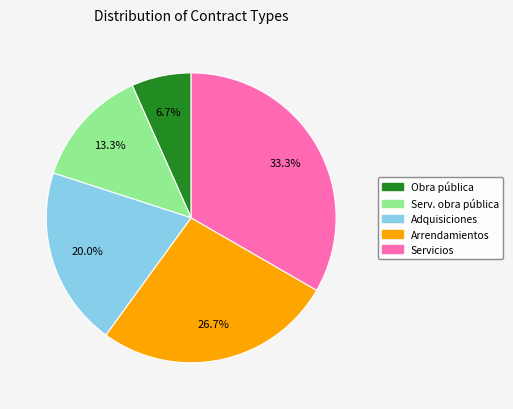

Is there any slice that represents more than half of the pie?

No